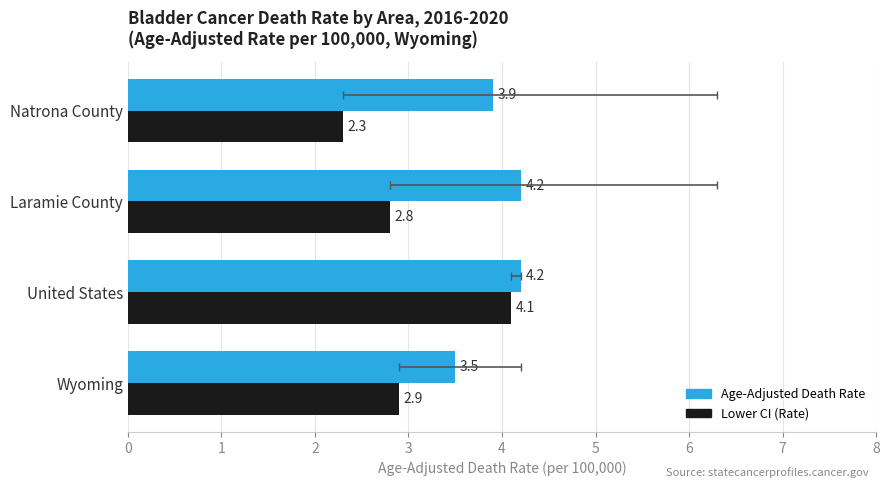

Is it true that Age-Adjusted Death Rate equals 4.2 at Laramie County?

True